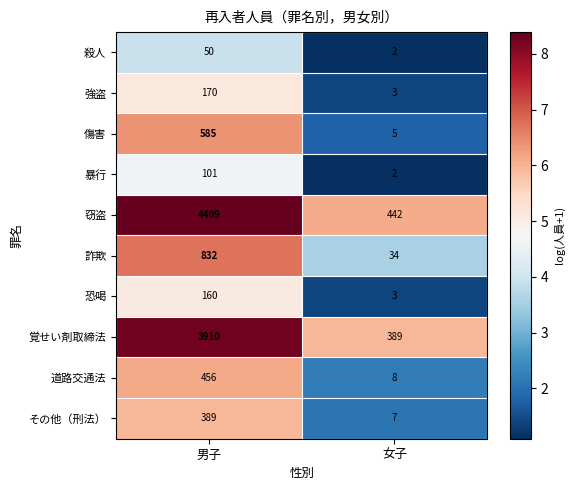

Which label corresponds to the largest value in the chart?

男子